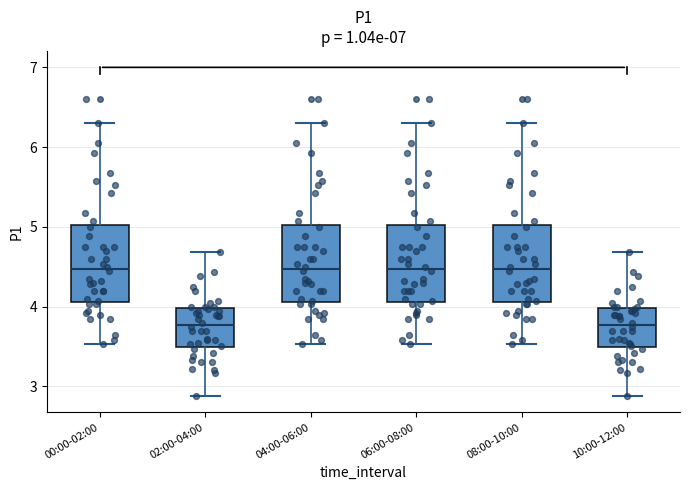

Reading left to right, transcribe this box plot: for each box, give where its median line is, the range the box spans, and where its two whiskers end, as read against the y-axis. The values are not printed on the chart, so give them approximately, as read against the axis.

00:00-02:00: median 4.5, box 4.1 to 5.0, whiskers 3.5 to 6.3
02:00-04:00: median 3.8, box 3.5 to 4.0, whiskers 2.9 to 4.7
04:00-06:00: median 4.5, box 4.1 to 5.0, whiskers 3.5 to 6.3
06:00-08:00: median 4.5, box 4.1 to 5.0, whiskers 3.5 to 6.3
08:00-10:00: median 4.5, box 4.1 to 5.0, whiskers 3.5 to 6.3
10:00-12:00: median 3.8, box 3.5 to 4.0, whiskers 2.9 to 4.7